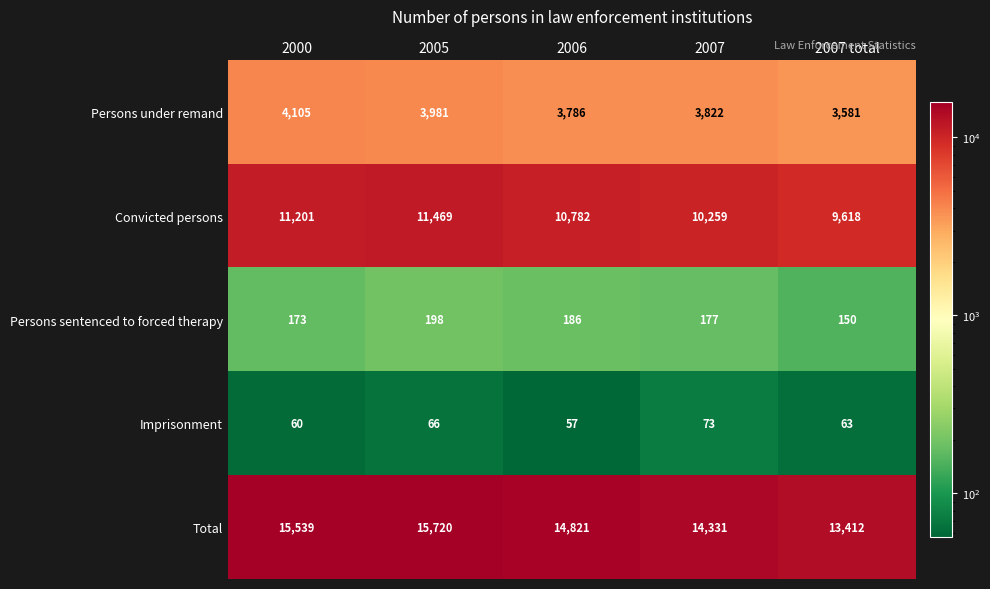

Reading right to left, transcribe all the data shown in this chart.

Persons under remand: 3581	3822	3786	3981	4105
Convicted persons: 9618	10259	10782	11469	11201
Persons sentenced to forced therapy: 150	177	186	198	173
Imprisonment: 63	73	57	66	60
Total: 13412	14331	14821	15720	15539